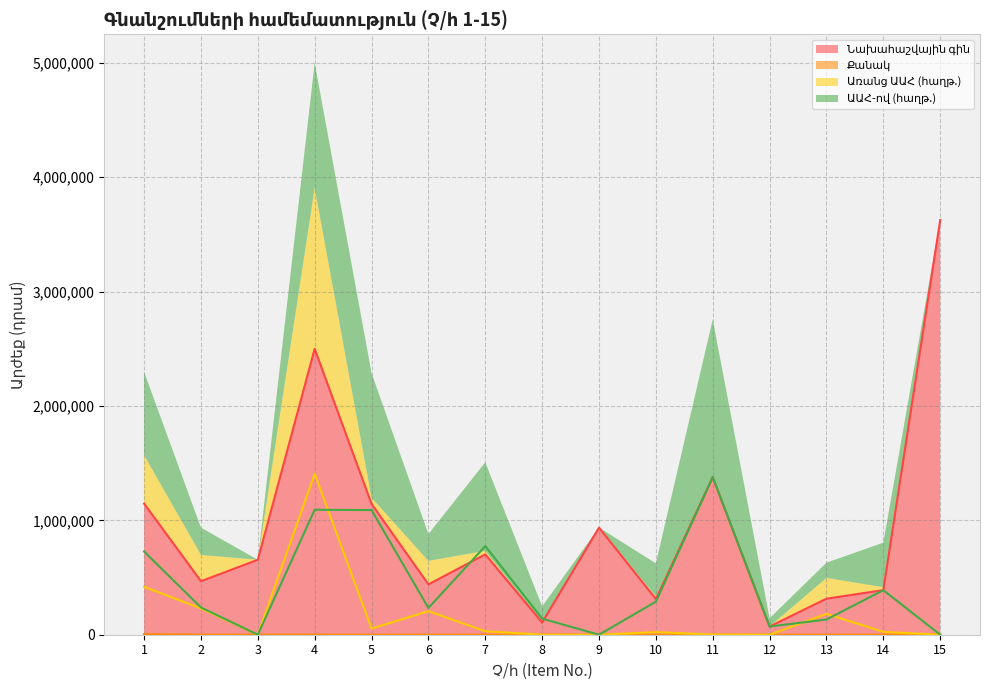

Which series ends up on top after the final intersection of Քանակ and ԱԱՀ-ով (հաղթ.)?

Քանակ